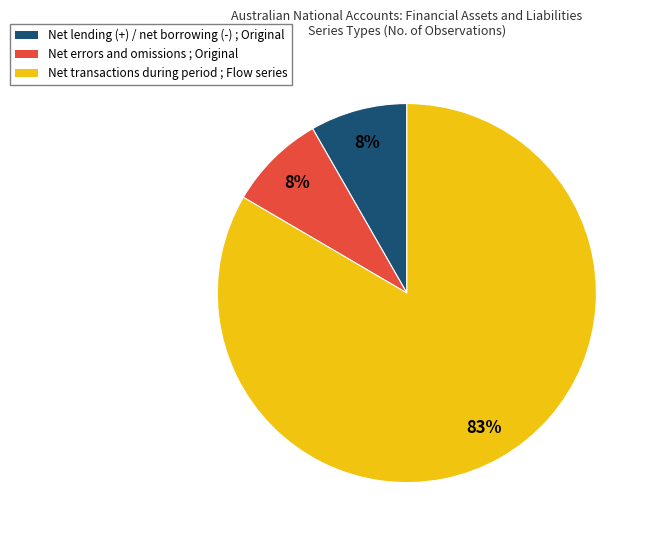

Do Net errors and omissions ; Original and Net lending (+) / net borrowing (-) ; Original together represent more than half of the pie?

No